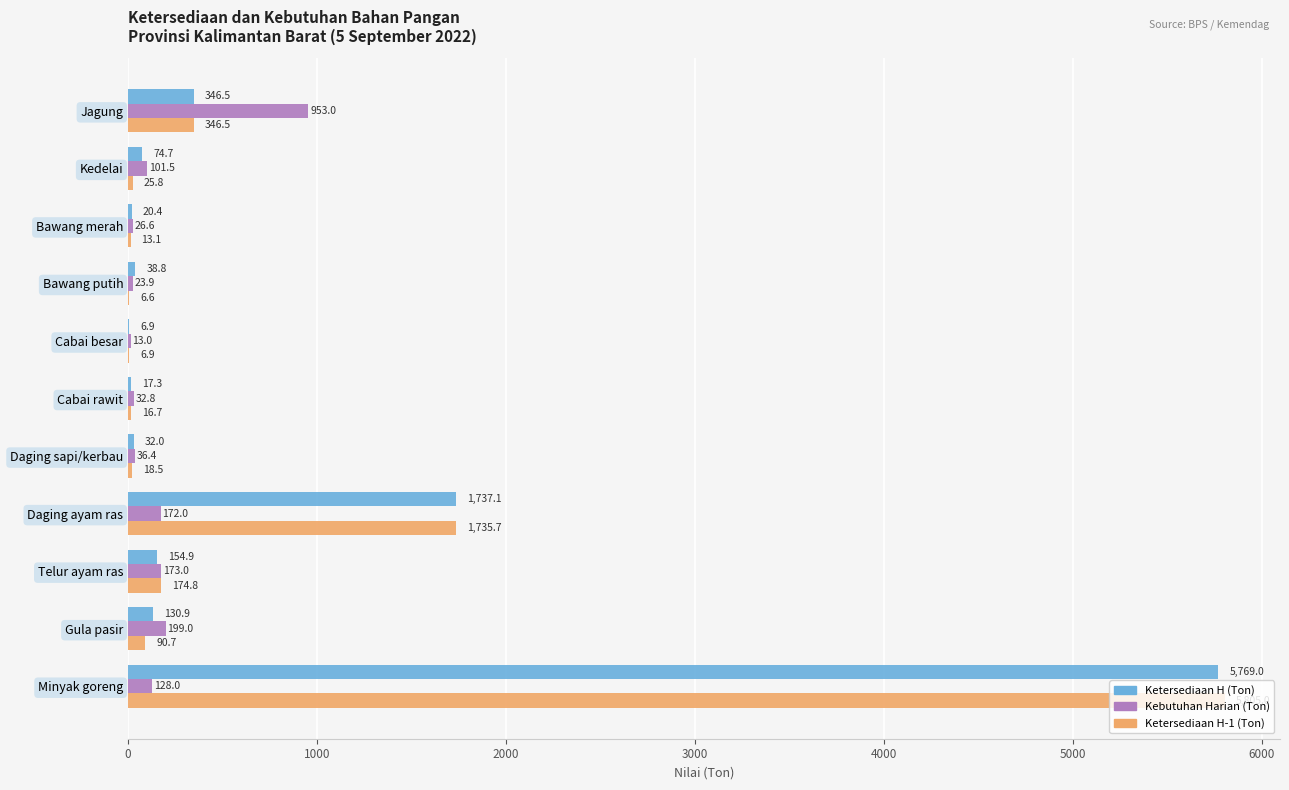

Which series has the largest total across all categories?

Ketersediaan H (Ton)